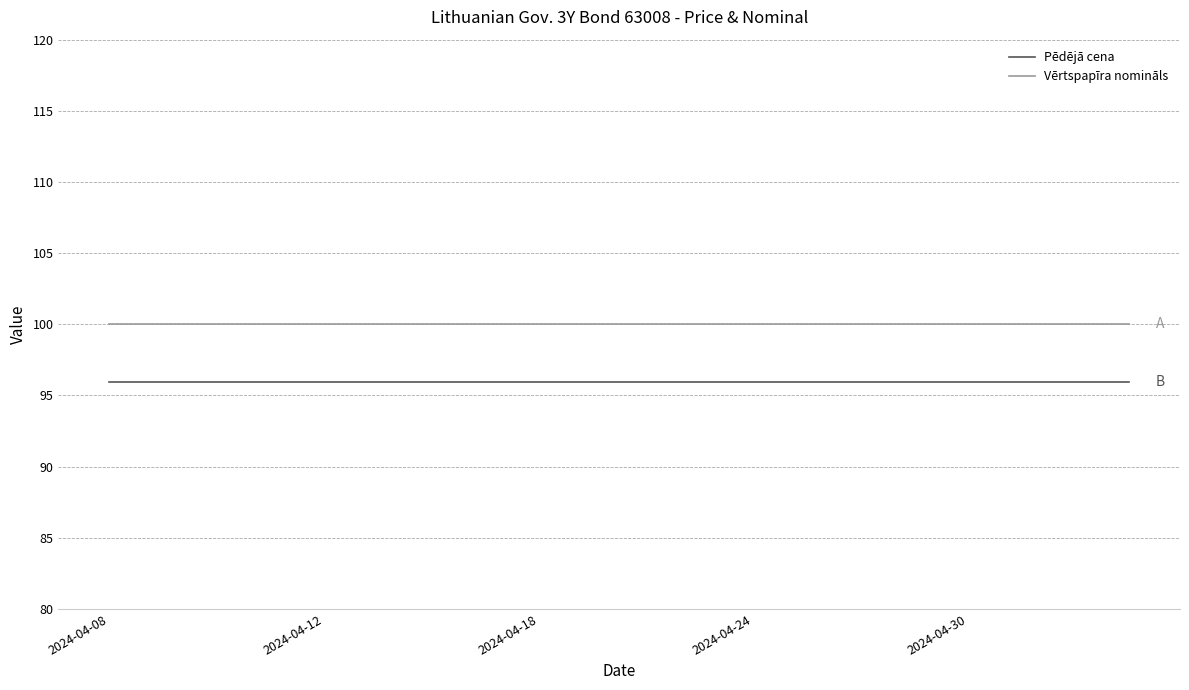

What is the smallest value displayed?

95.9